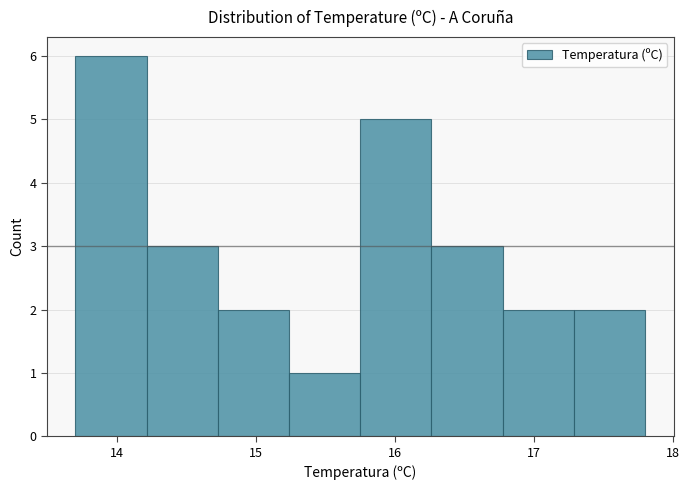

Which range on the x-axis has the tallest bar?

13.7 to 14.2